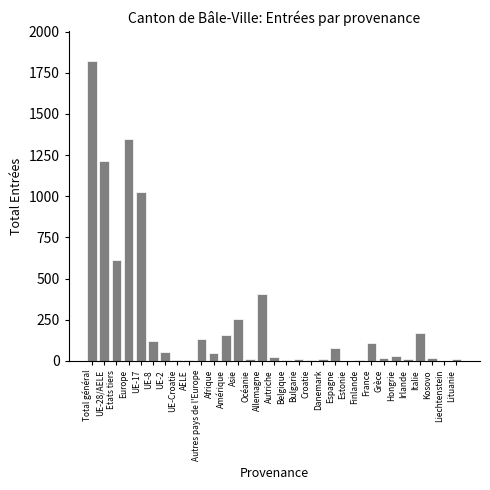

What is the change in value from Asie to Italie?

-83